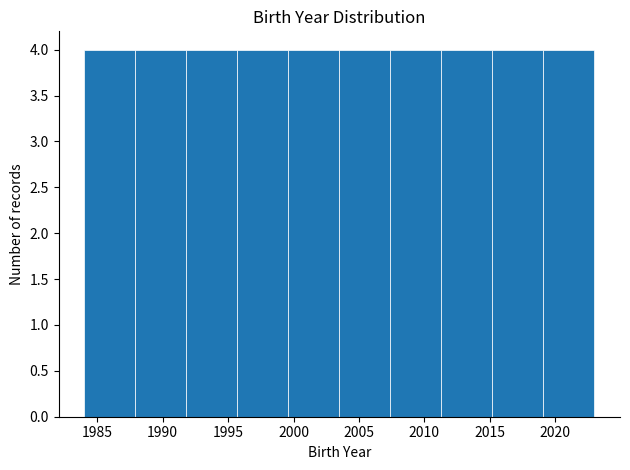

Reading left to right, list every bar in this chart as the range it spans on the x-axis followed by its height. Neither the bar edges nor the heights are printed on the chart, so give them approximately, as read against the axes.

1984.0 to 1987.9: 4
1987.9 to 1991.8: 4
1991.8 to 1995.7: 4
1995.7 to 1999.6: 4
1999.6 to 2003.5: 4
2003.5 to 2007.4: 4
2007.4 to 2011.3: 4
2011.3 to 2015.2: 4
2015.2 to 2019.1: 4
2019.1 to 2023.0: 4